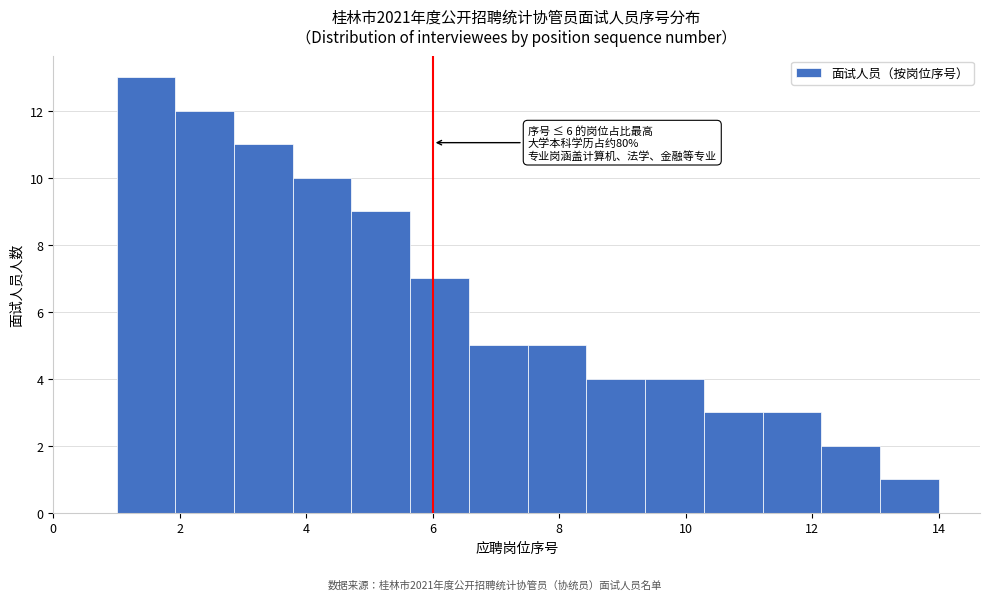

Over which range of the x-axis is the bar tallest?

1.0 to 2.0